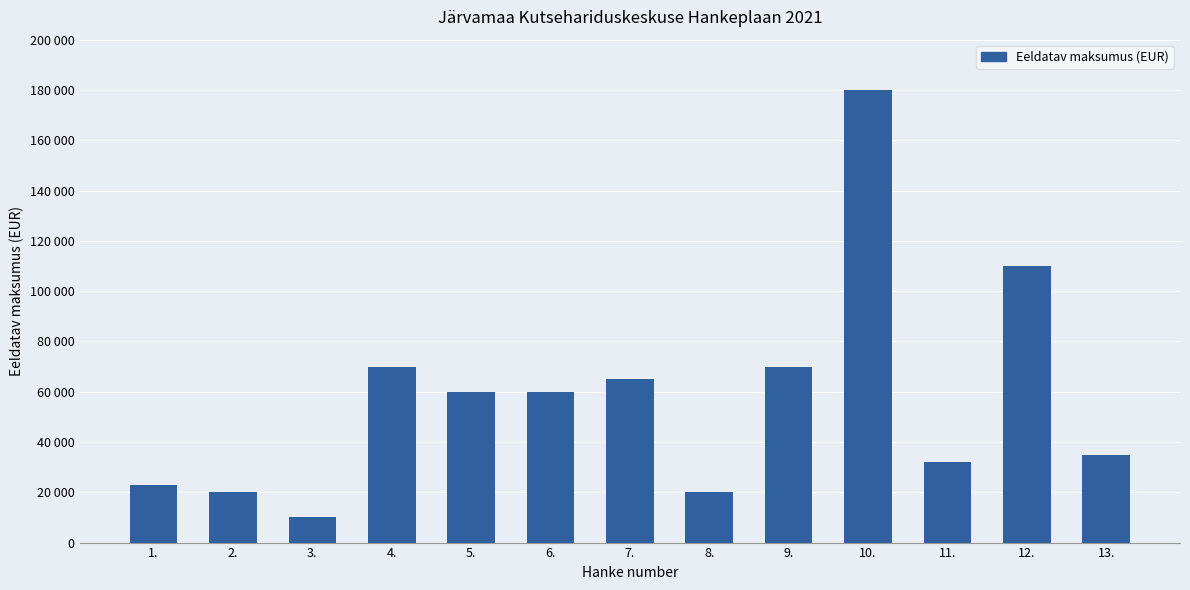

Between 5. and 1., which is larger?

5.